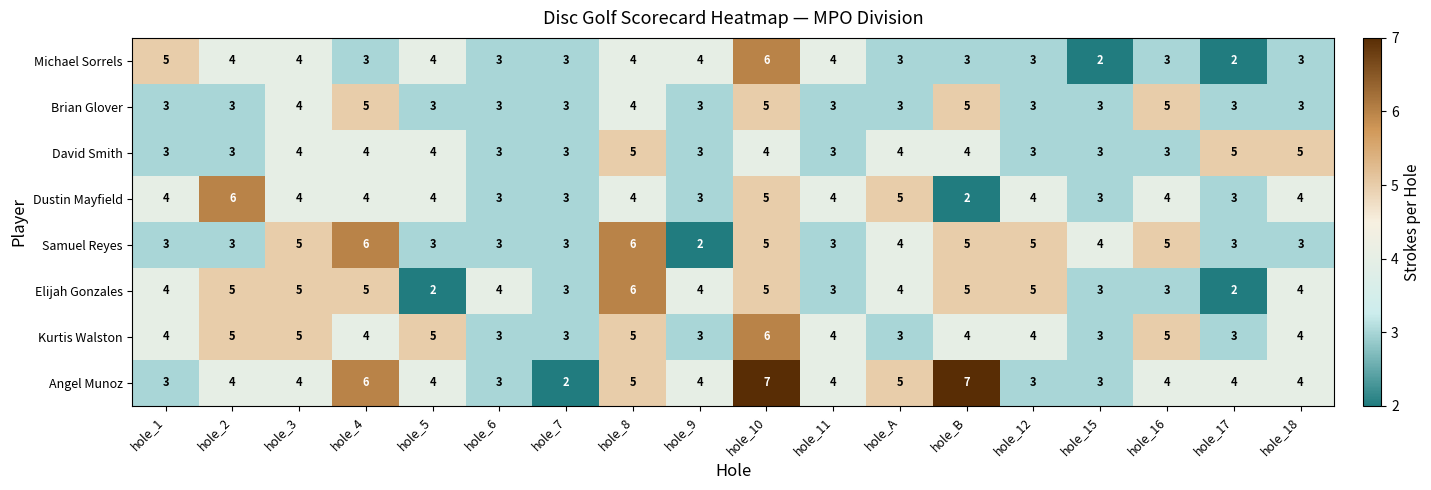

What is the sum of the Angel Munoz values at hole_4 and hole_18?

10